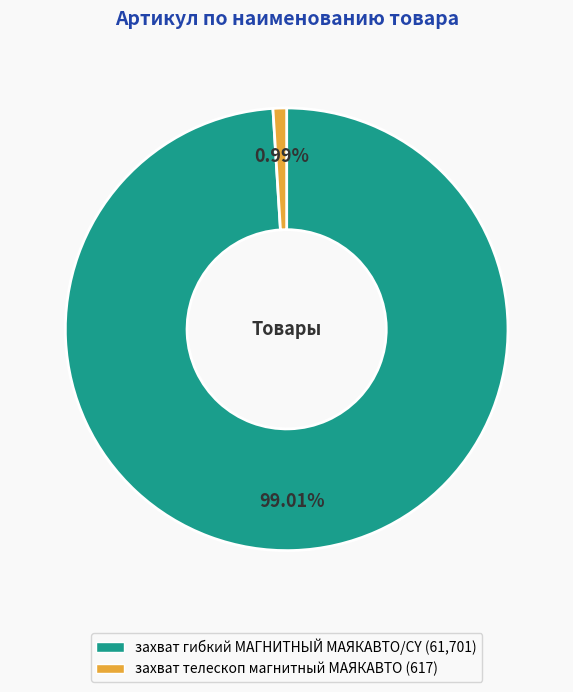

What is the majority slice?

захват гибкий МАГНИТНЫЙ МАЯКАВТО/CY